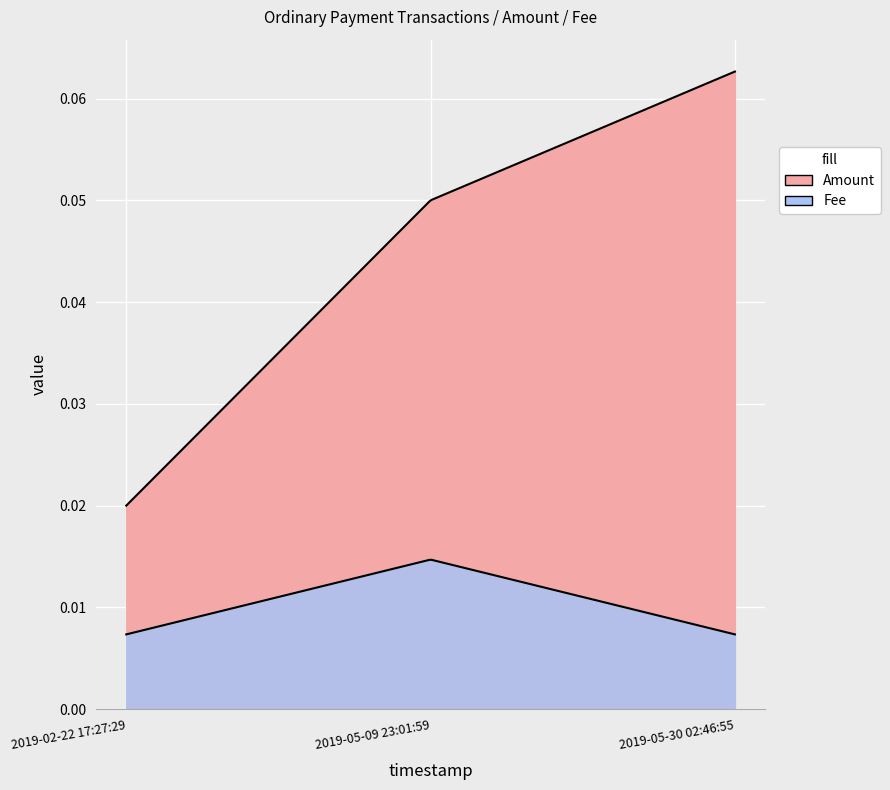

What are all the series names shown in the legend?

Amount, Fee